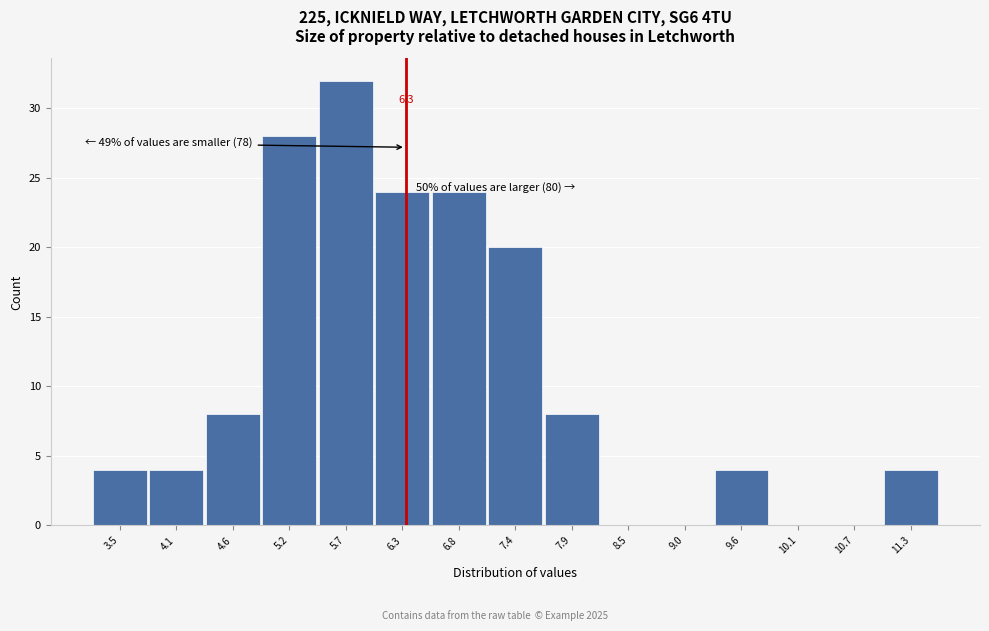

Which range on the x-axis has the tallest bar?

5.4 to 6.0